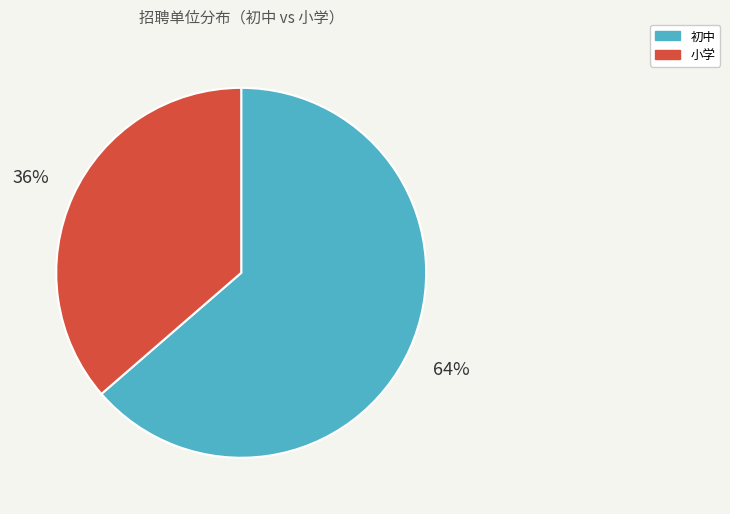

How many slices are in this pie chart?

2